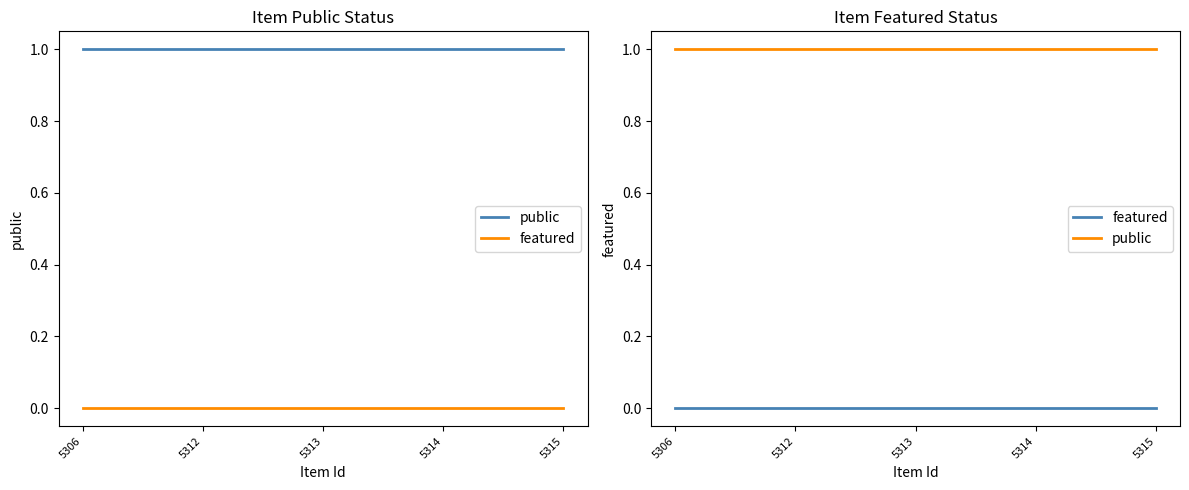

True or false: featured has more than 2 points higher than both neighbors.

False